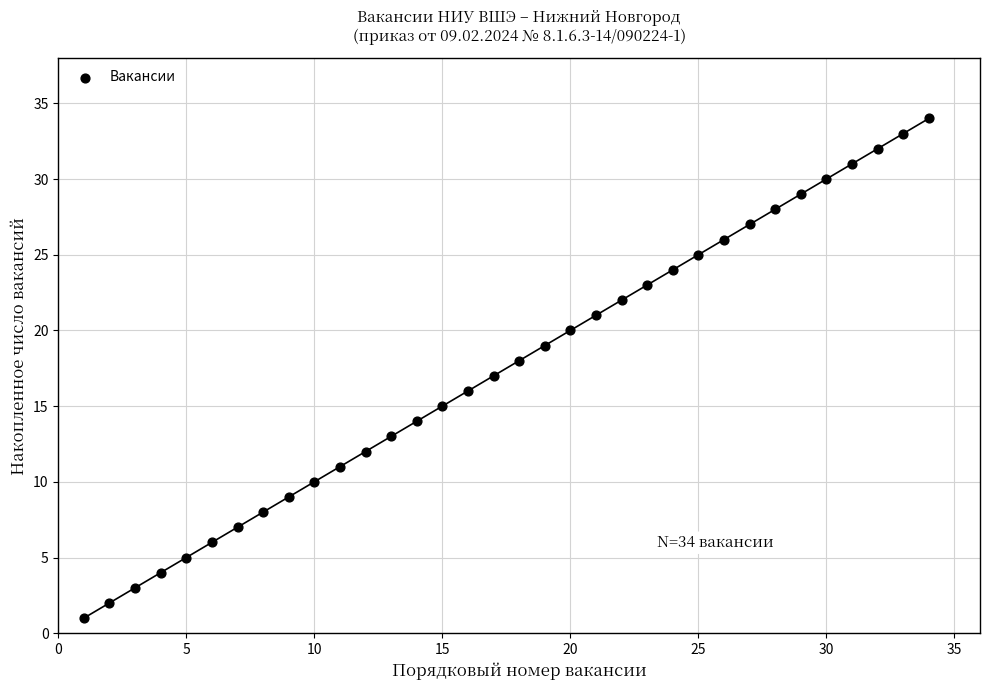

What is the range of X values (max minus min)?

33